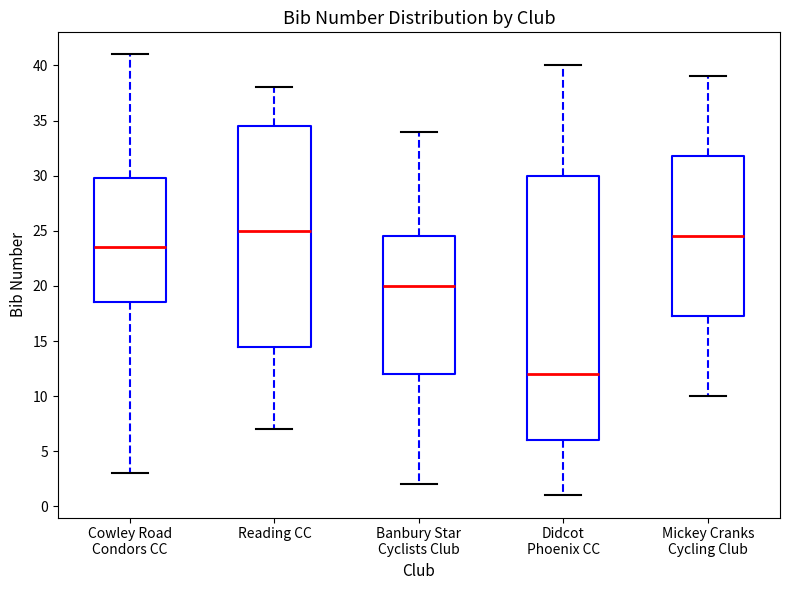

Comparing the boxes themselves (not the whiskers), which one is the tallest?

Didcot Phoenix CC